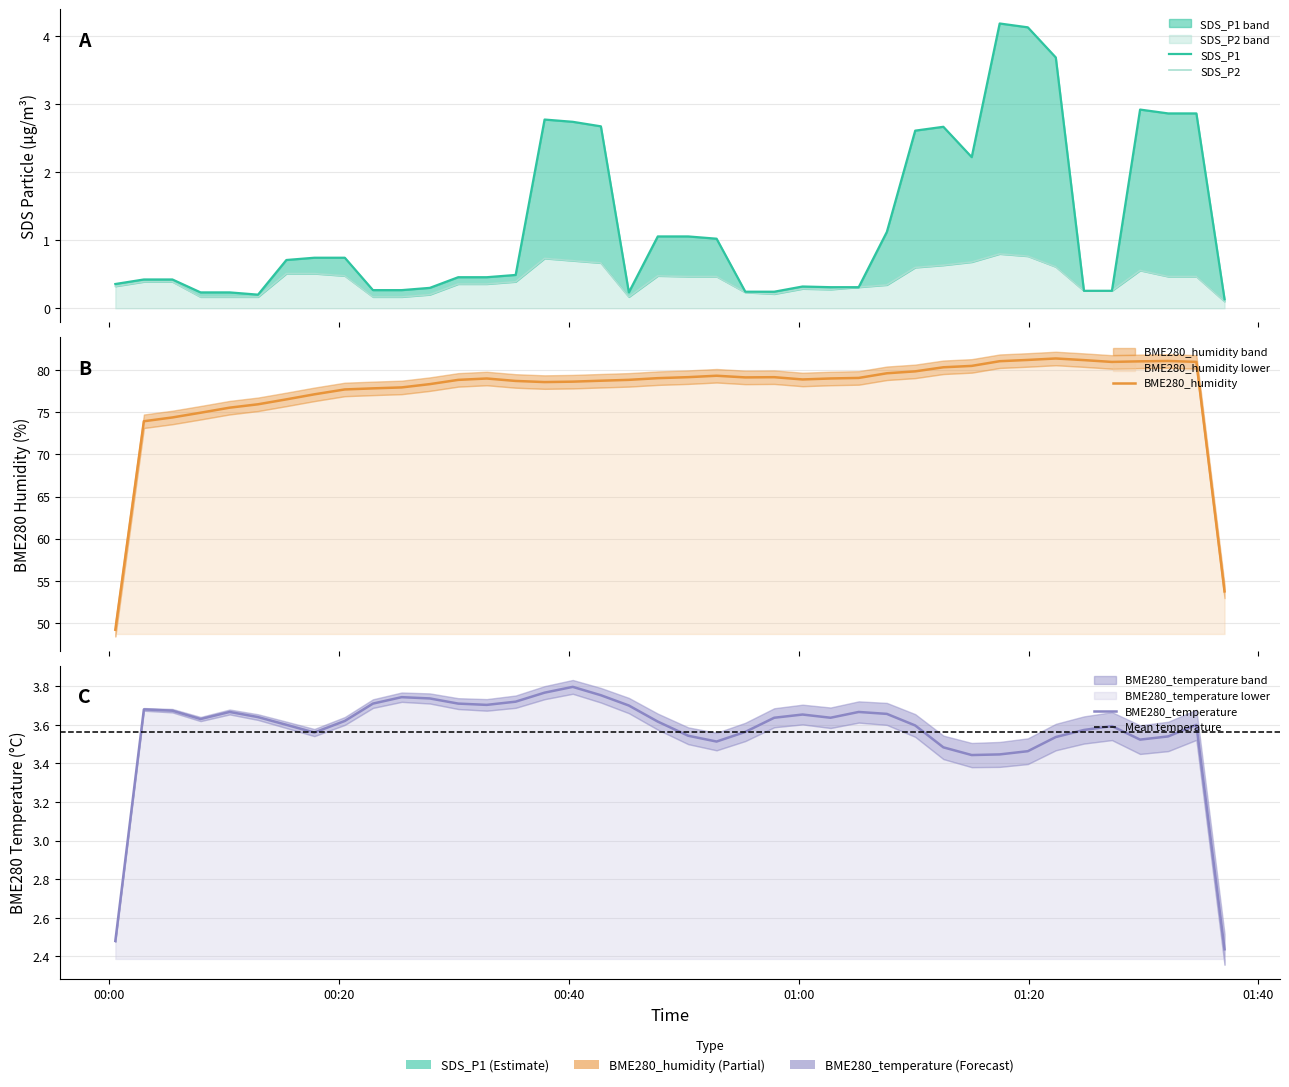

Between 2023/03/11 00:00:32 and 2023/03/11 00:15:25, which series saw the biggest shift?

BME280_humidity